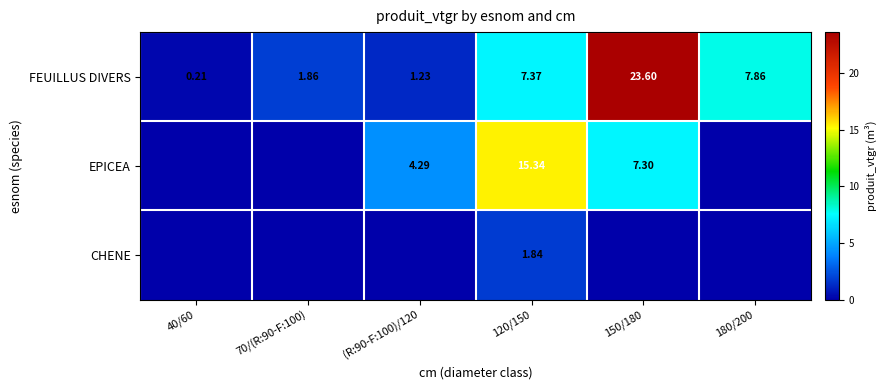

What is the difference between the second highest and second lowest values in the EPICEA series?

7.3